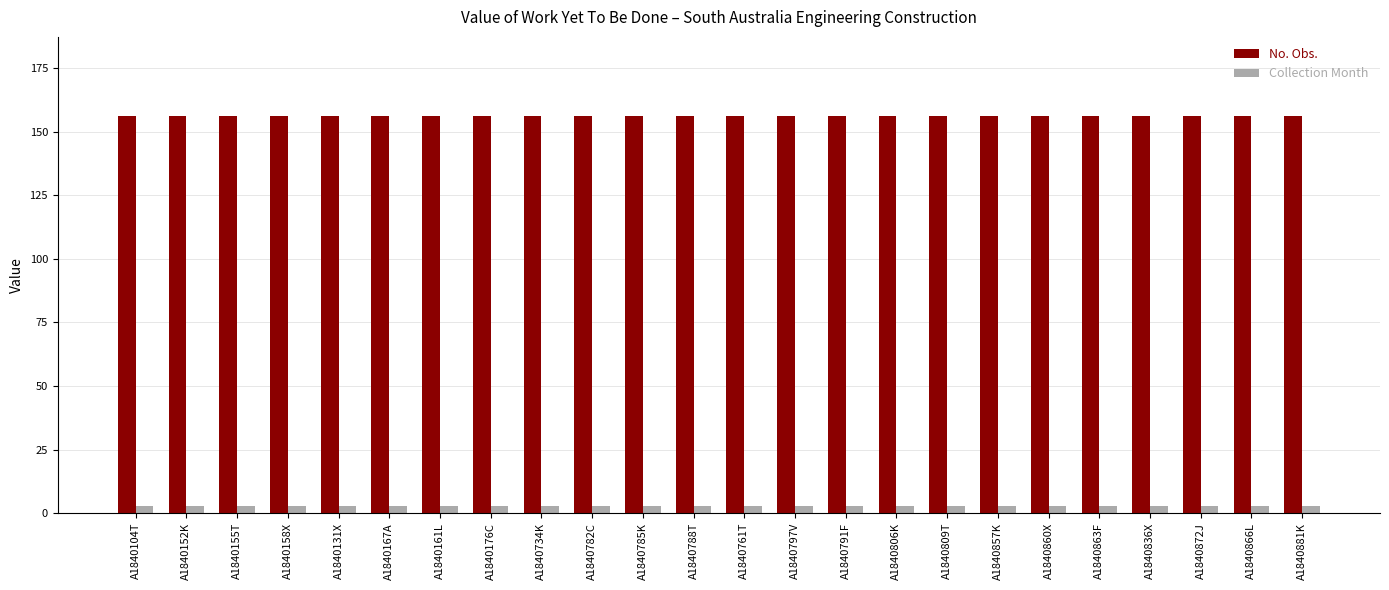

Is it true that No. Obs. equals 272 at A1840761T?

False